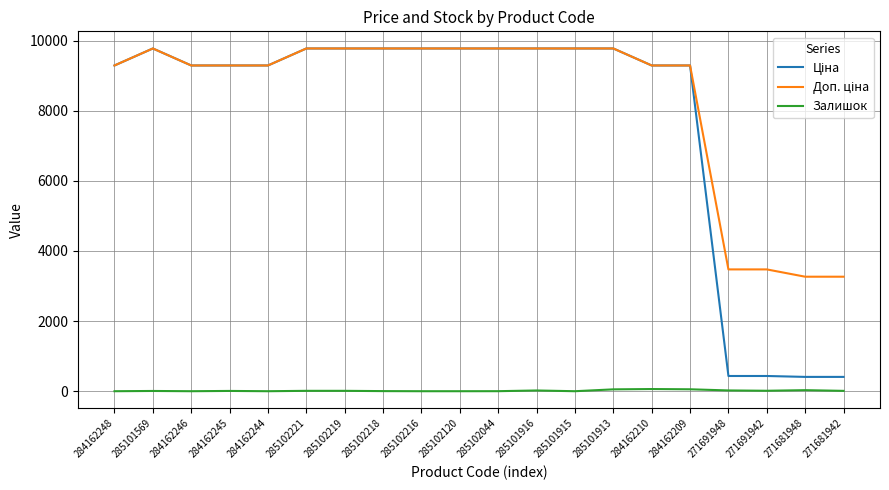

Is it true that Залишок equals 0.0 at 284162246?

True